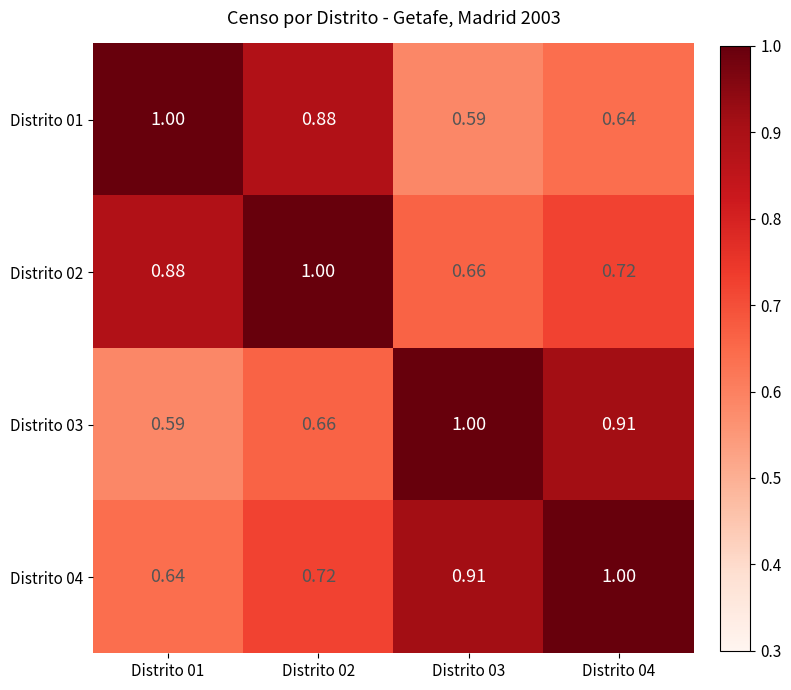

Is the value of Distrito 03 at Distrito 01 greater than the value of Distrito 01 at Distrito 04?

No